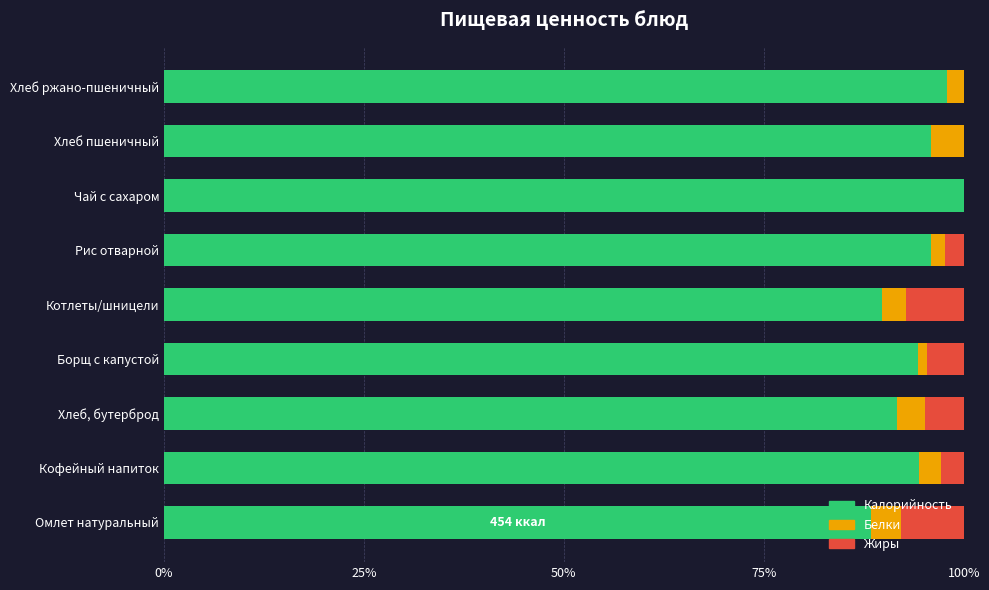

Which series has the largest range (max minus min)?

Калорийность